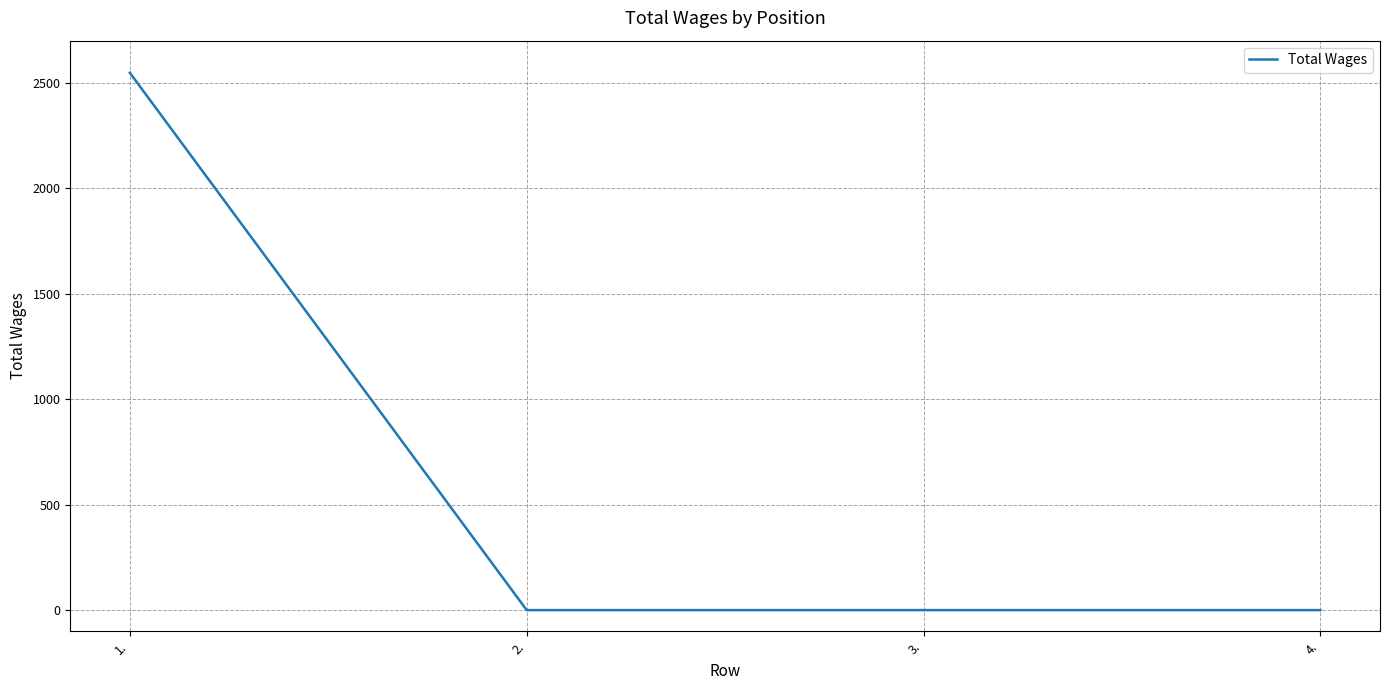

What is the maximum value shown in the chart?

2548